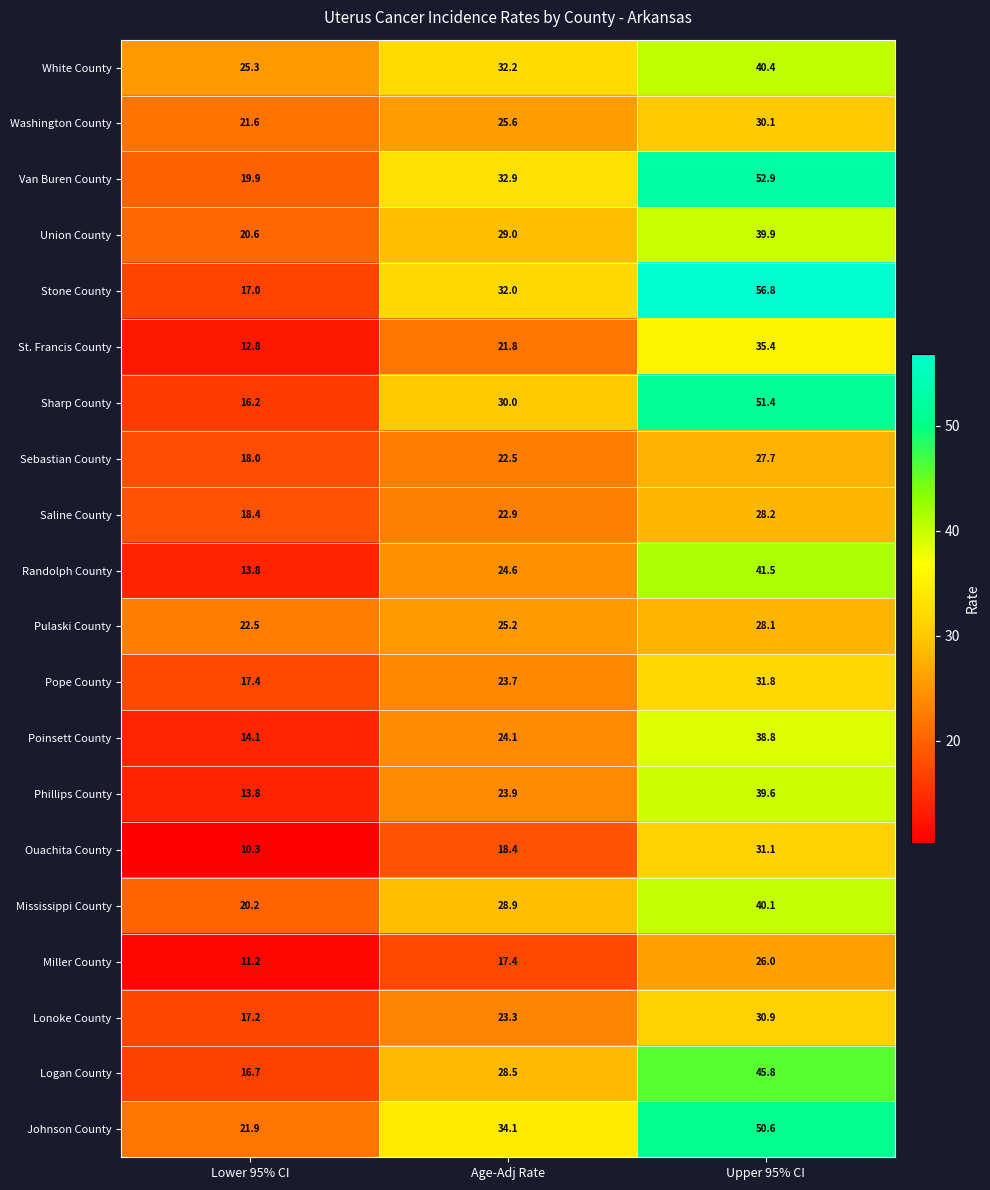

The value of Sebastian County at Upper 95% CI is 19.1. True or false?

False